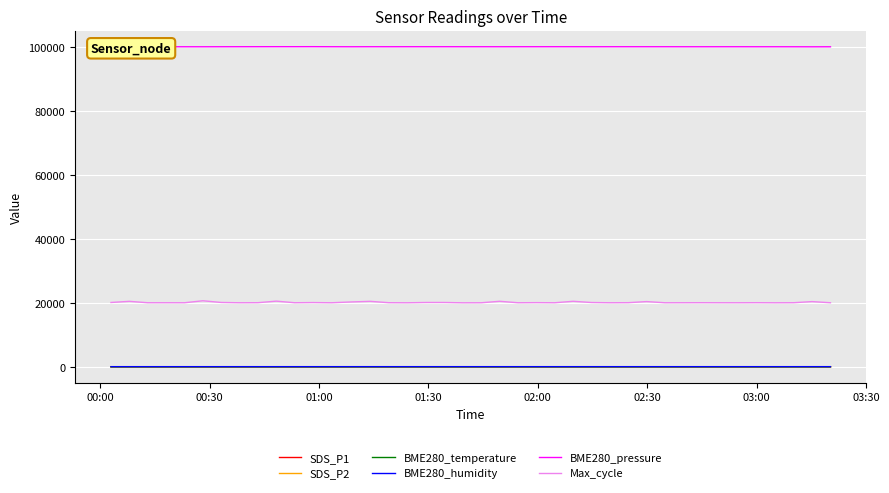

Which series has the largest range (max minus min)?

Max_cycle